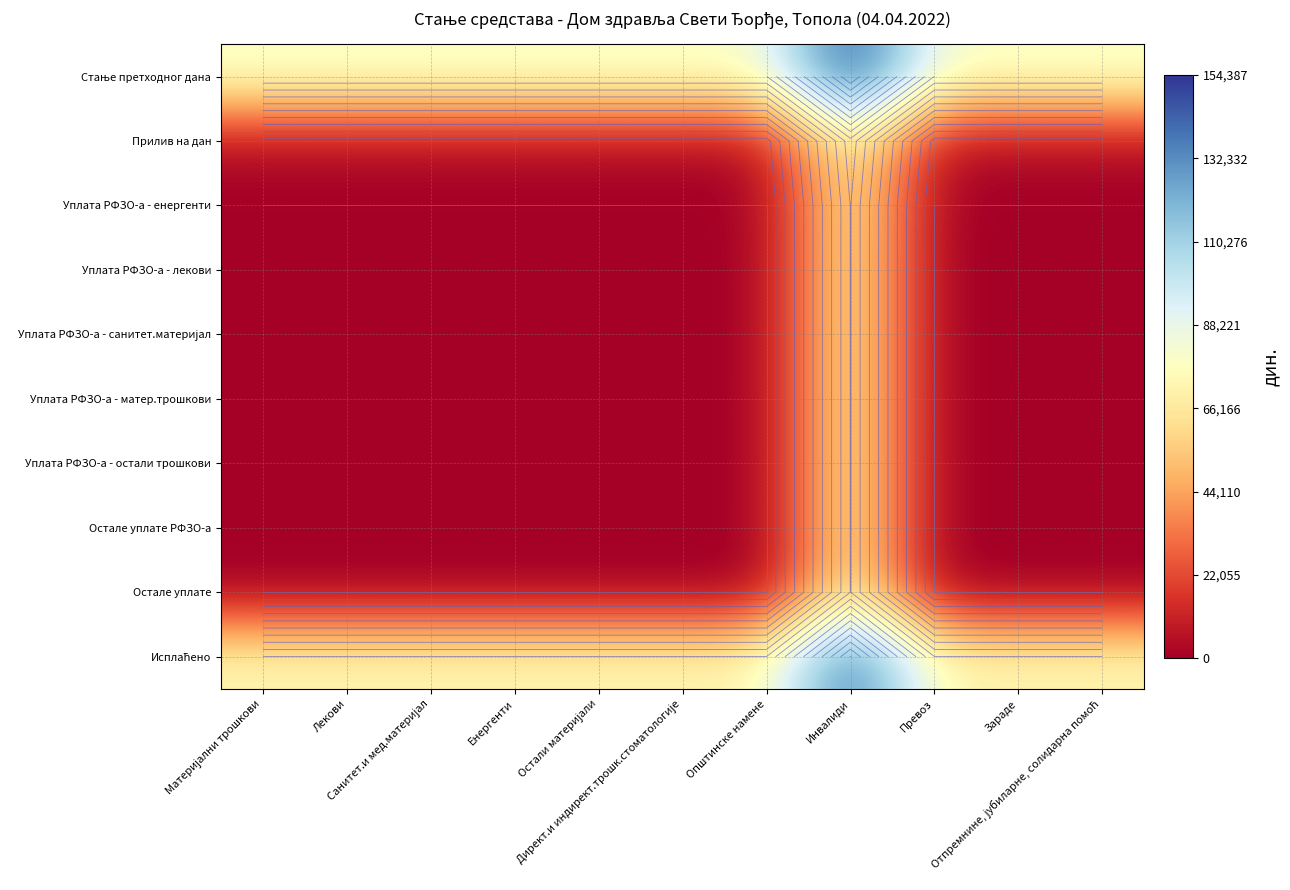

What is the difference between the highest and lowest values at Санитет.и мед.материјал?

80979.7